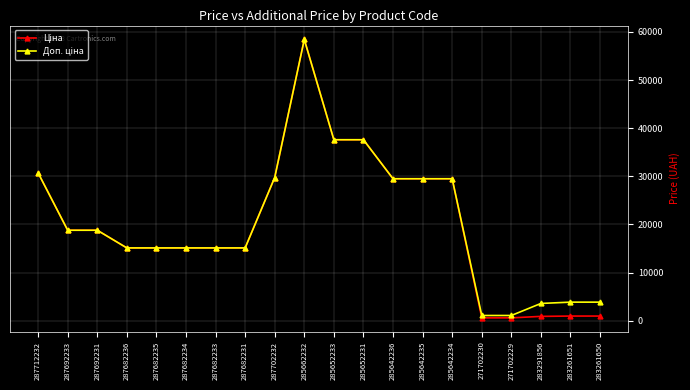

At how many categories does at least one series exceed 23186?

8